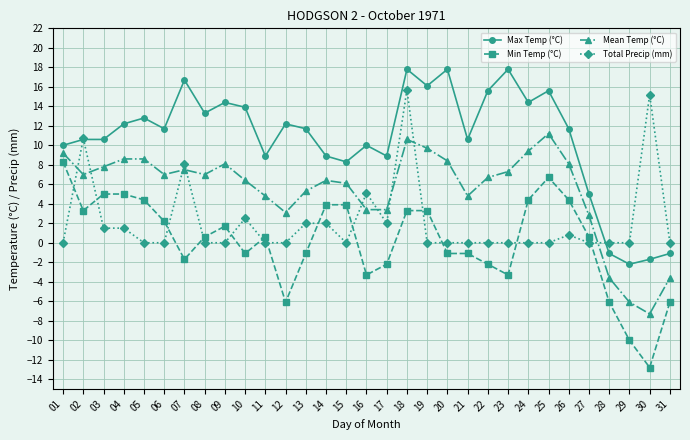

At 19, list the series in order from smallest to largest.

Total Precip (mm), Min Temp (°C), Mean Temp (°C), Max Temp (°C)